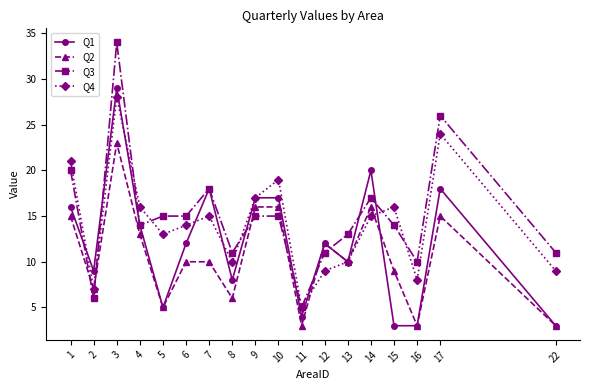

Which series has the widest spread of values?

Q3